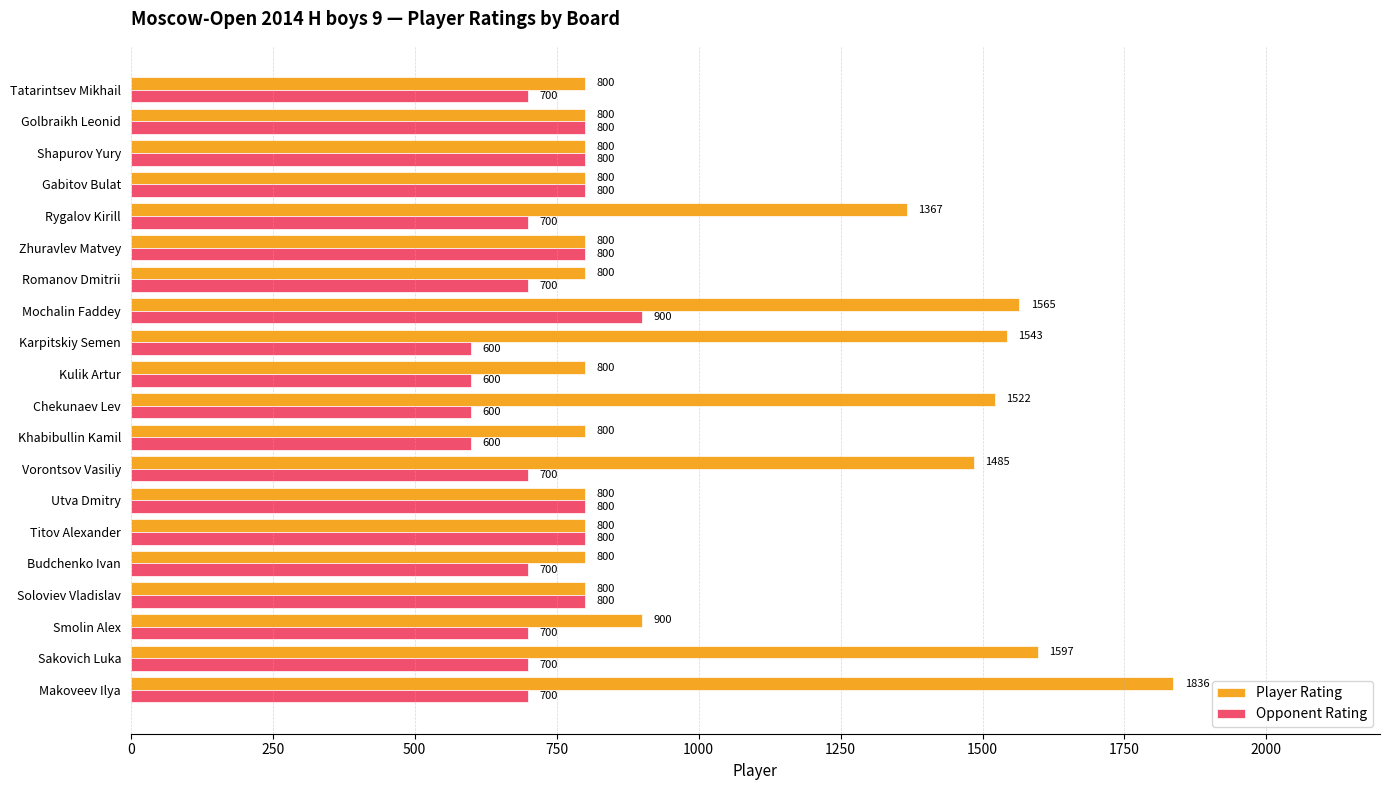

Which series has the largest total across all categories?

Player Rating